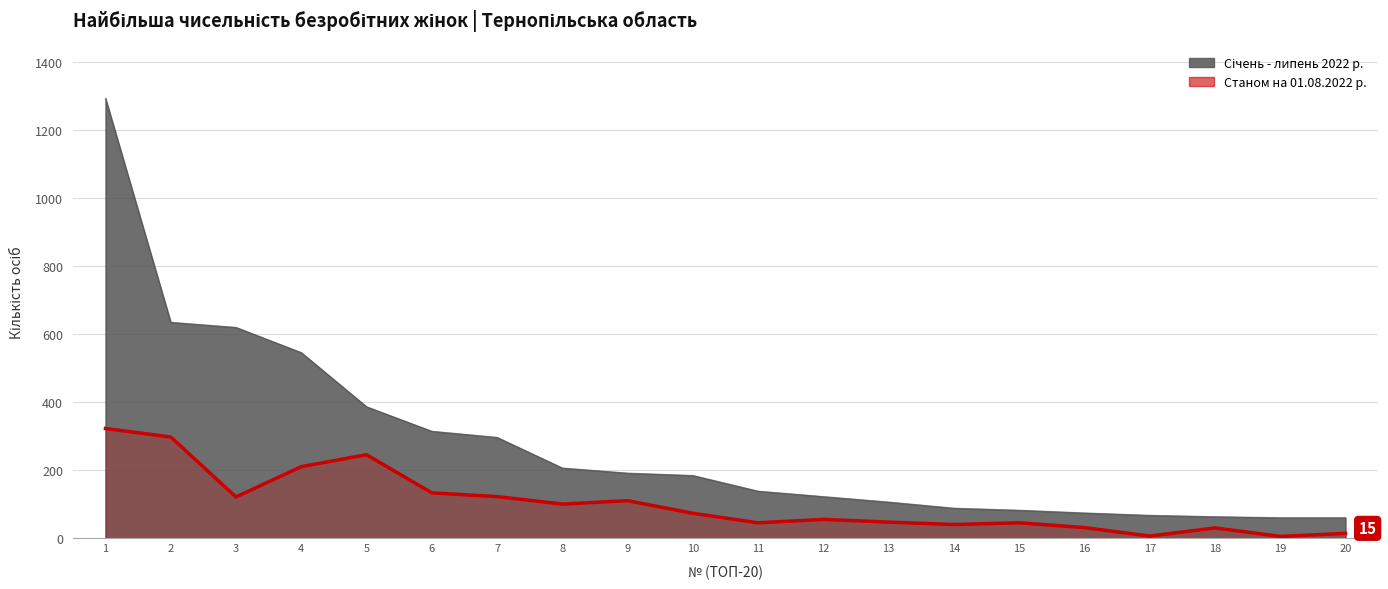

Which series has the largest total across all categories?

Січень - липень 2022 р.